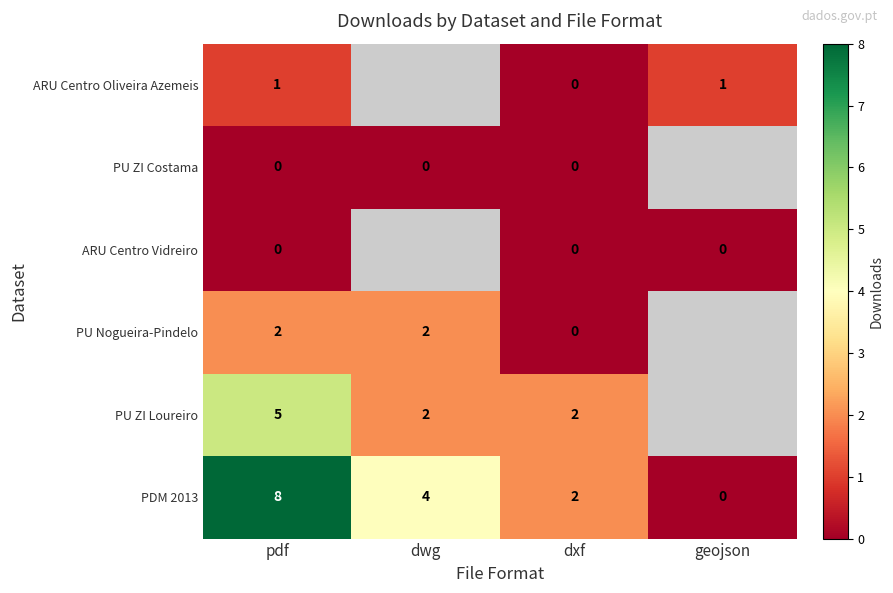

At how many categories does at least one series exceed 1?

3